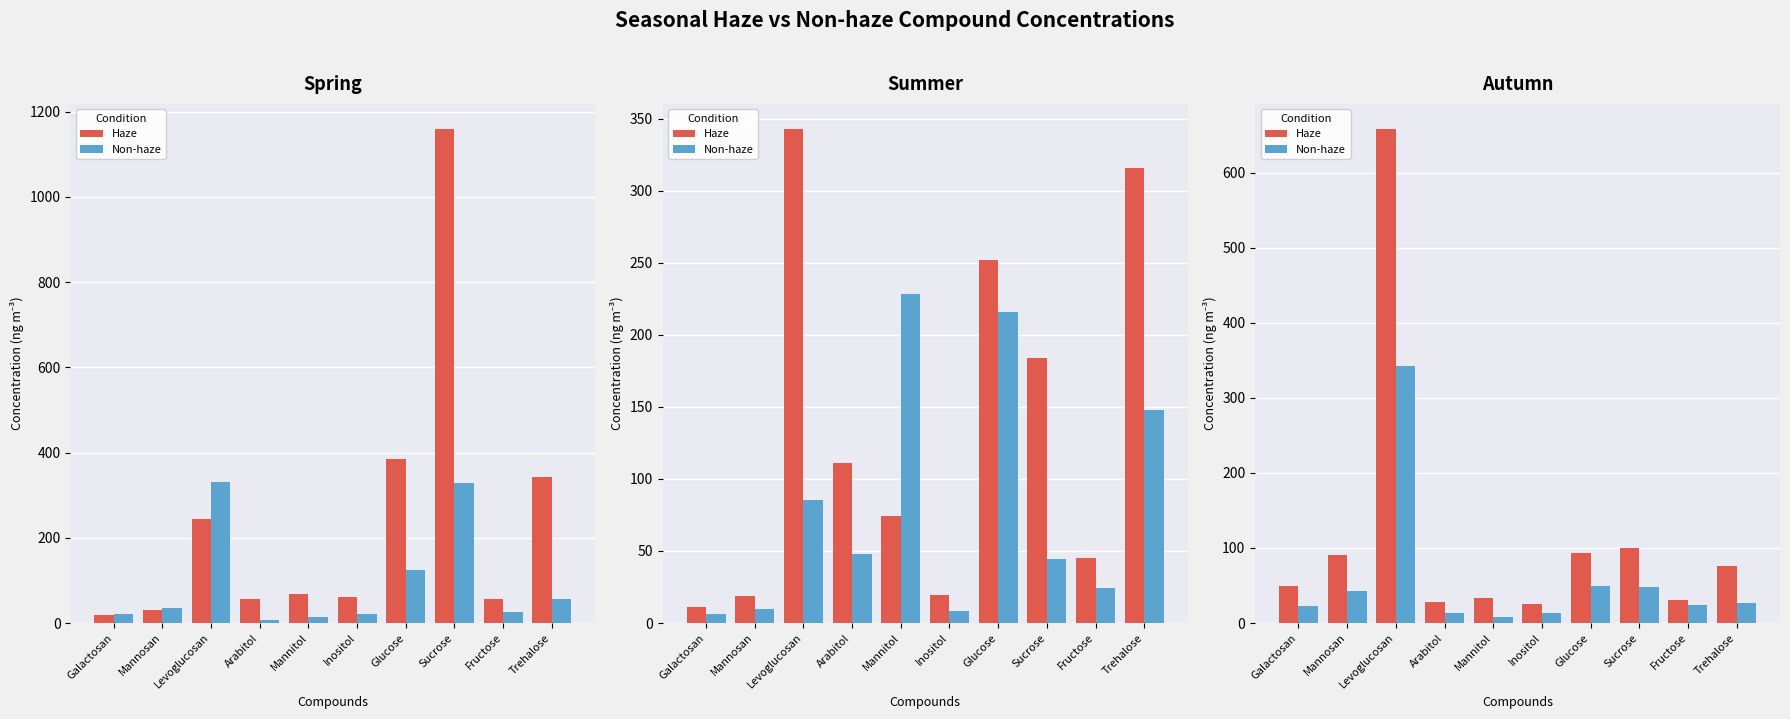

What is the label of the 5th bar from the right?

Inositol